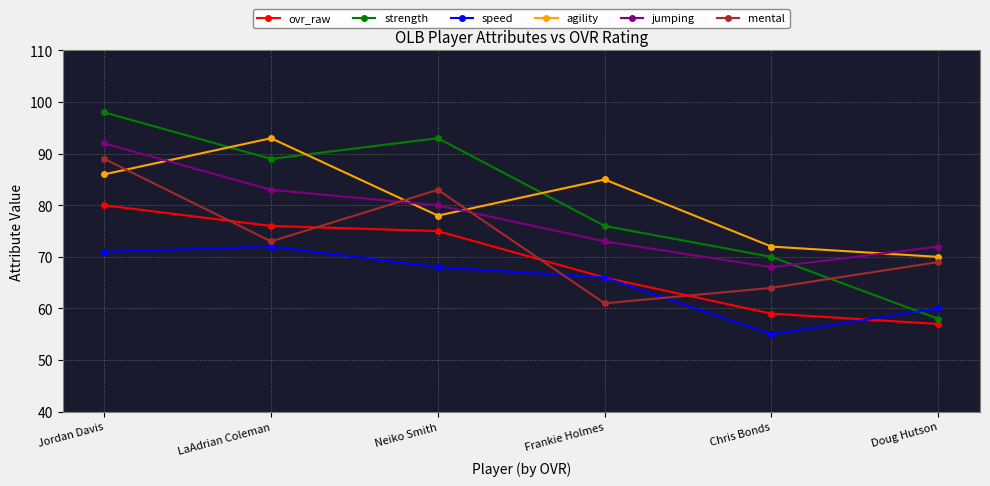

Reading left to right, extract all data points from this chart.

ovr_raw: Jordan Davis=80	LaAdrian Coleman=76	Neiko Smith=75	Frankie Holmes=66	Chris Bonds=59	Doug Hutson=57
strength: Jordan Davis=98	LaAdrian Coleman=89	Neiko Smith=93	Frankie Holmes=76	Chris Bonds=70	Doug Hutson=58
speed: Jordan Davis=71	LaAdrian Coleman=72	Neiko Smith=68	Frankie Holmes=66	Chris Bonds=55	Doug Hutson=60
agility: Jordan Davis=86	LaAdrian Coleman=93	Neiko Smith=78	Frankie Holmes=85	Chris Bonds=72	Doug Hutson=70
jumping: Jordan Davis=92	LaAdrian Coleman=83	Neiko Smith=80	Frankie Holmes=73	Chris Bonds=68	Doug Hutson=72
mental: Jordan Davis=89	LaAdrian Coleman=73	Neiko Smith=83	Frankie Holmes=61	Chris Bonds=64	Doug Hutson=69